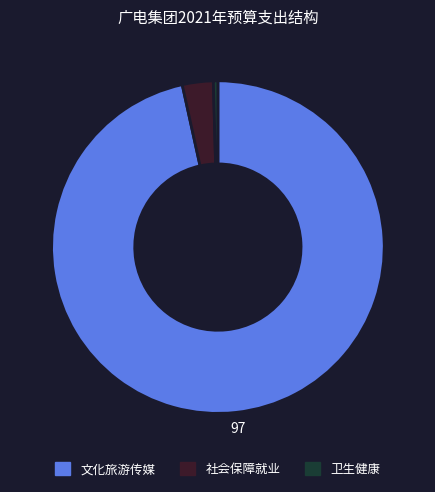

Is there a majority slice in this chart?

Yes